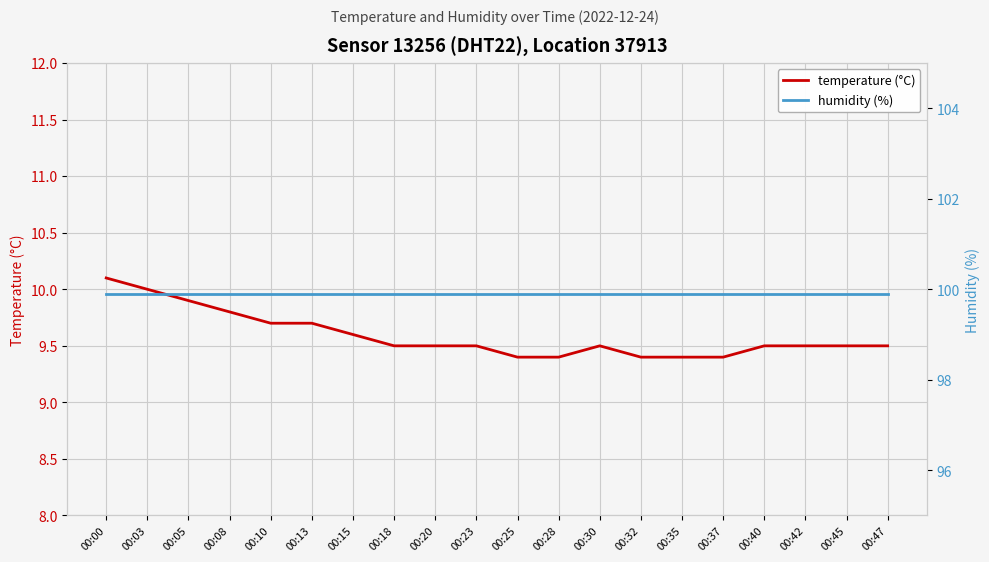

What is the sum of the temperature (°C) values at 00:20 and 00:35?

18.9